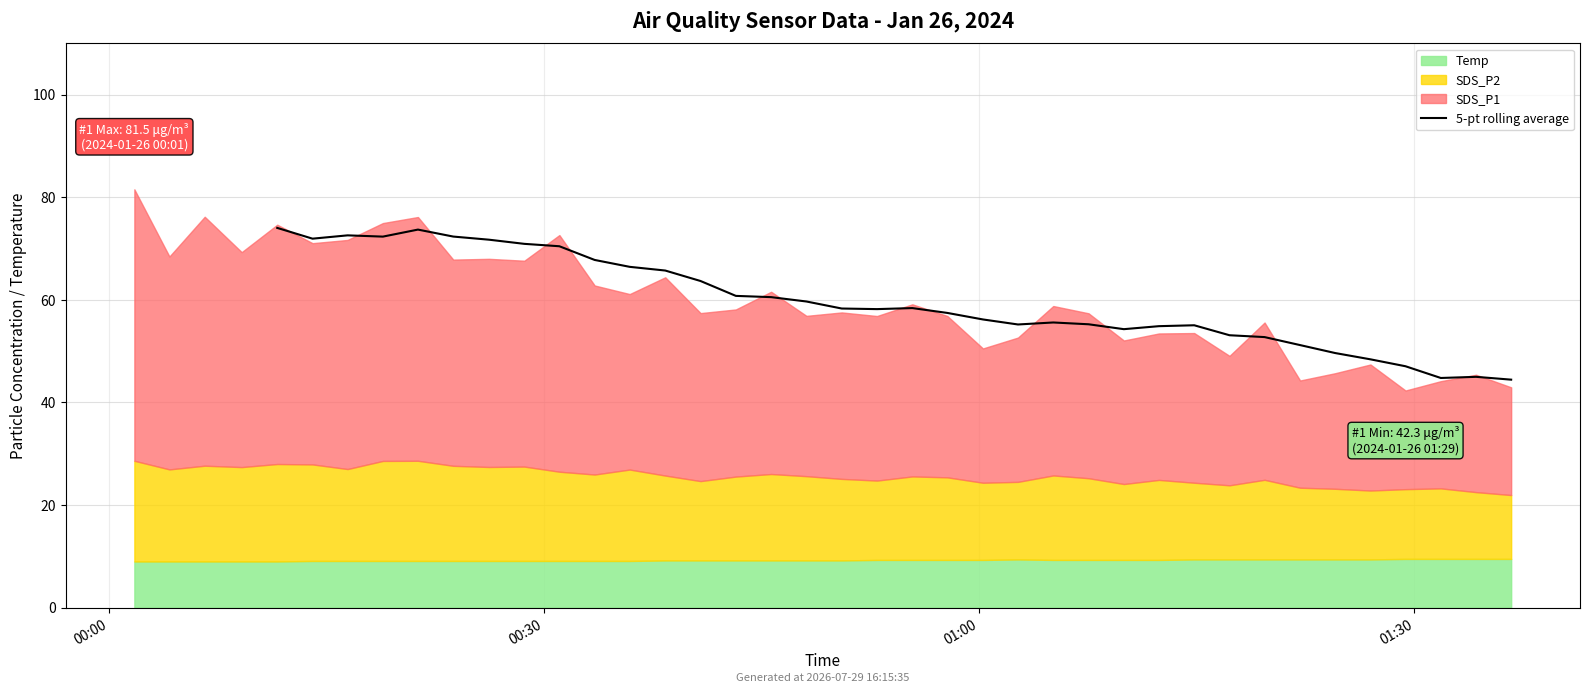

The value at 12 is 63.7. True or false?

True